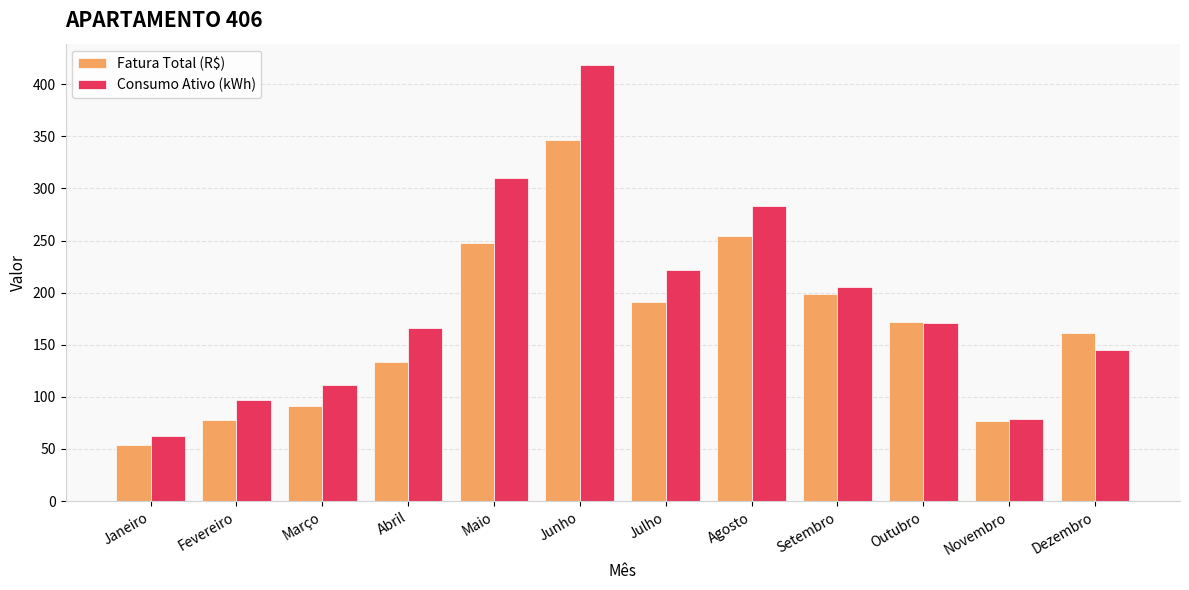

Which series changed the most between Janeiro and Setembro?

Fatura Total (R$)